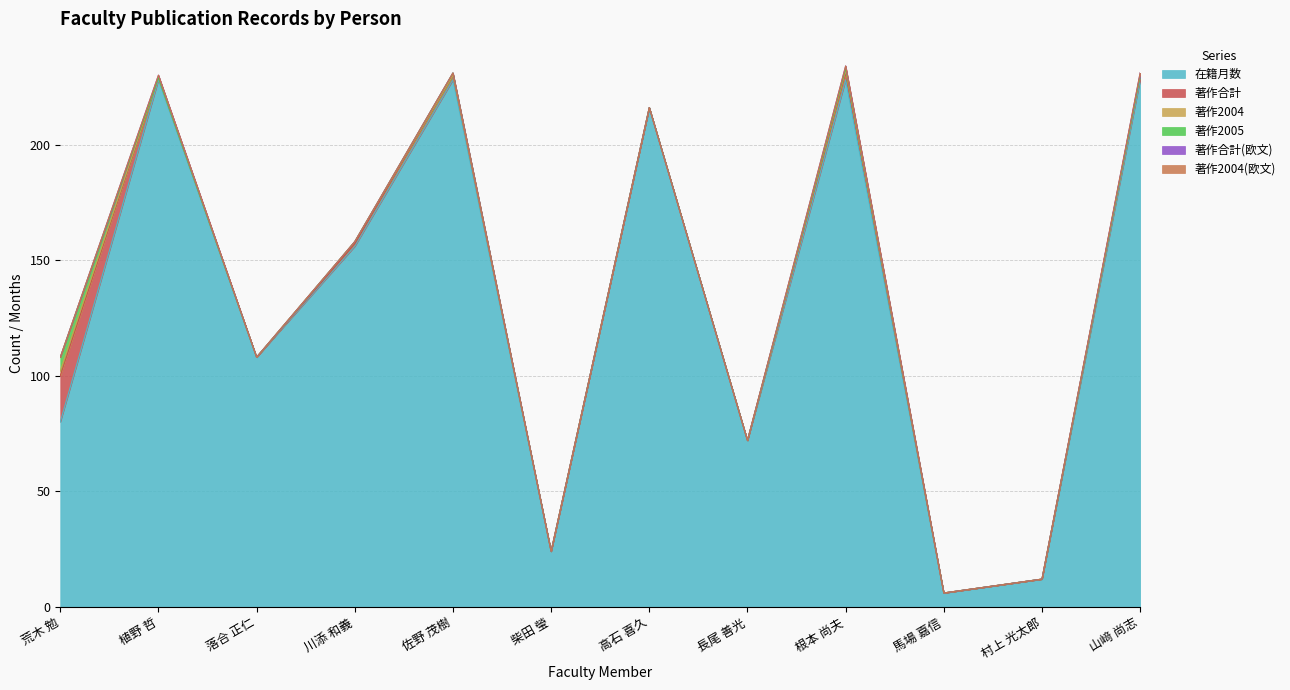

Rank the series at 植野 哲 from highest to lowest value.

在籍月数, 著作合計, 著作合計(欧文), 著作2004, 著作2005, 著作2004(欧文)